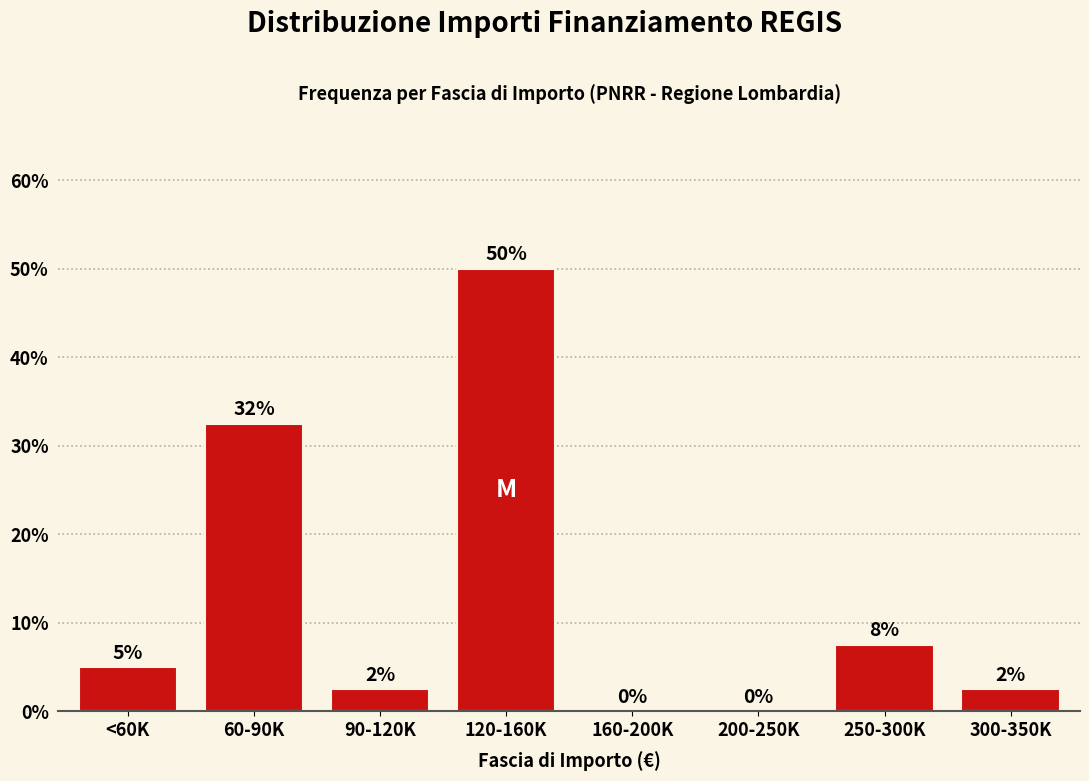

Where is the data nearest to the value 25?

60-90K